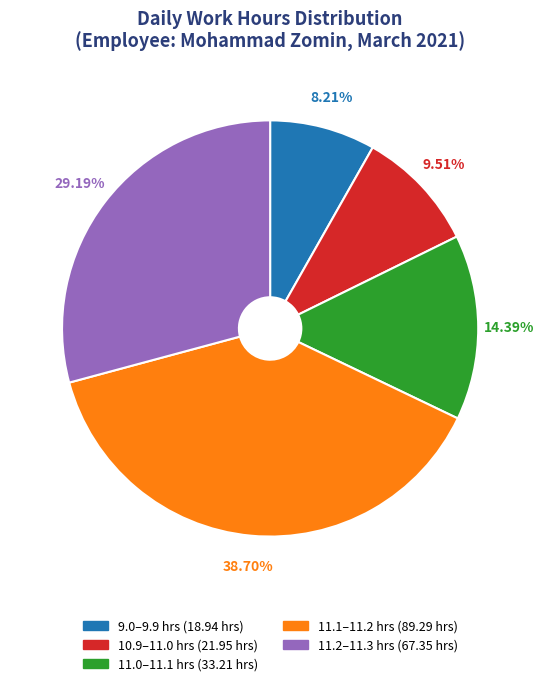

Is there any slice that represents more than half of the pie?

No